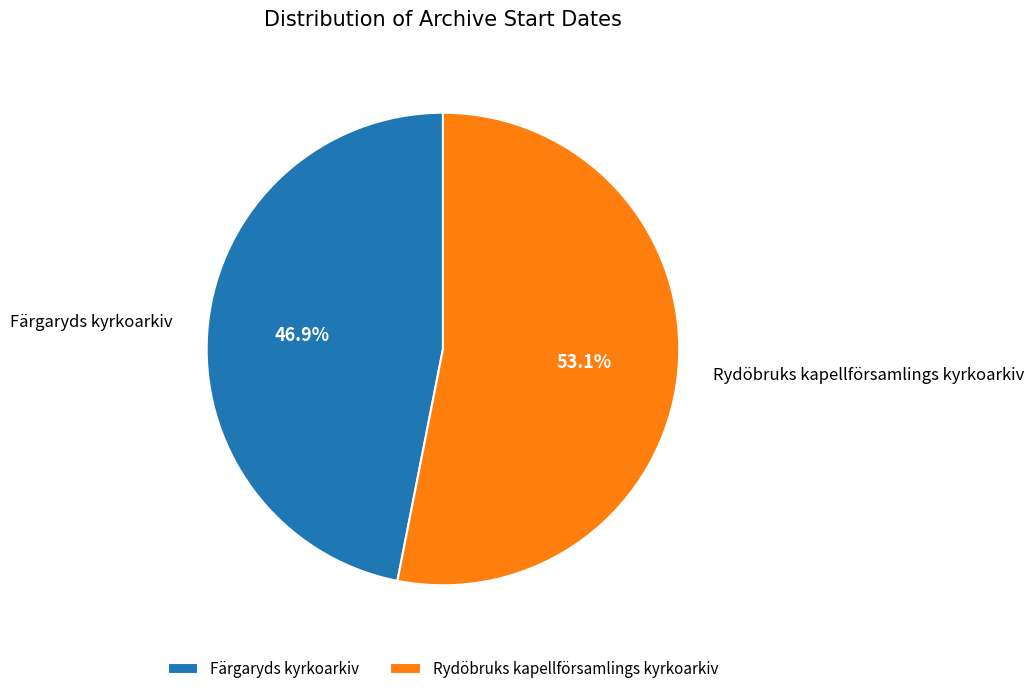

To the nearest percent, what percentage of the pie is Rydöbruks kapellförsamlings kyrkoarkiv?

53%